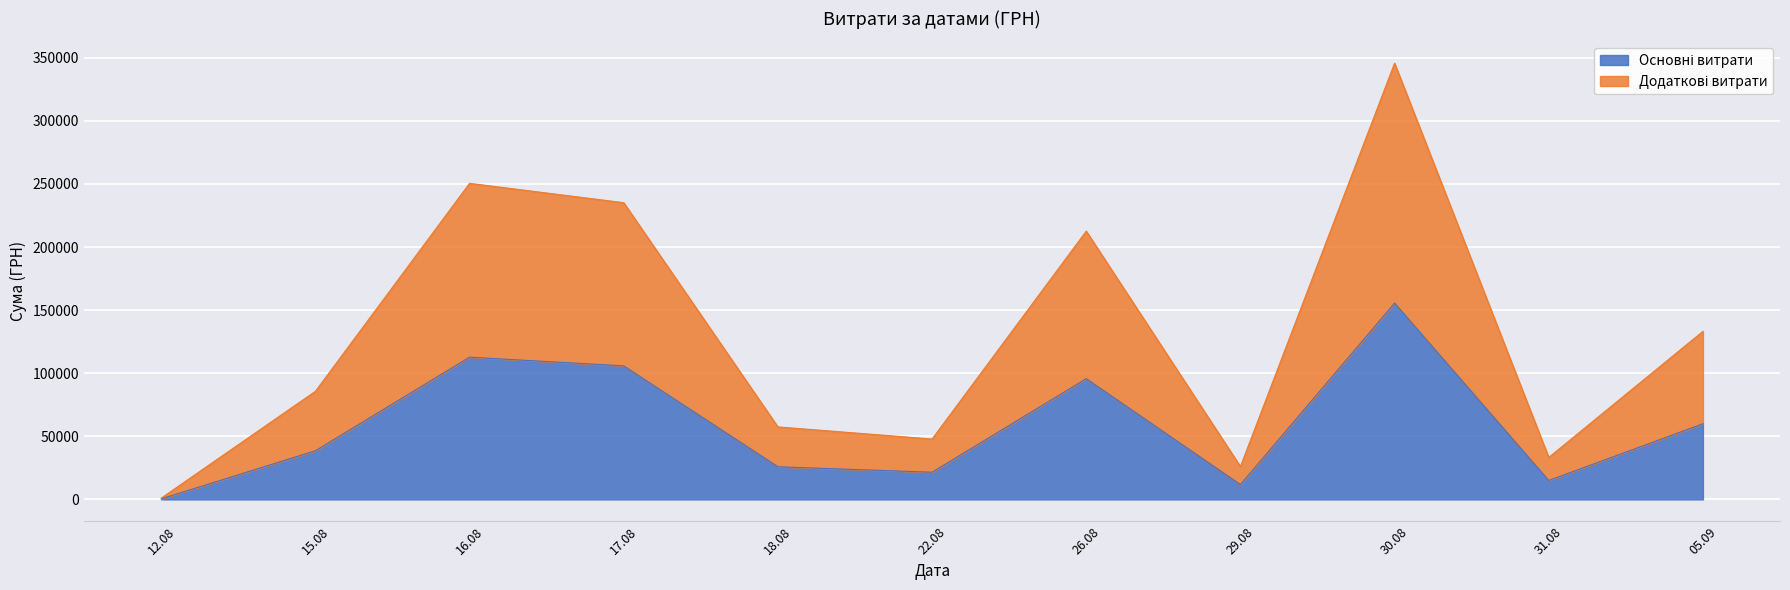

At which category is the sum across all series the highest?

30.08